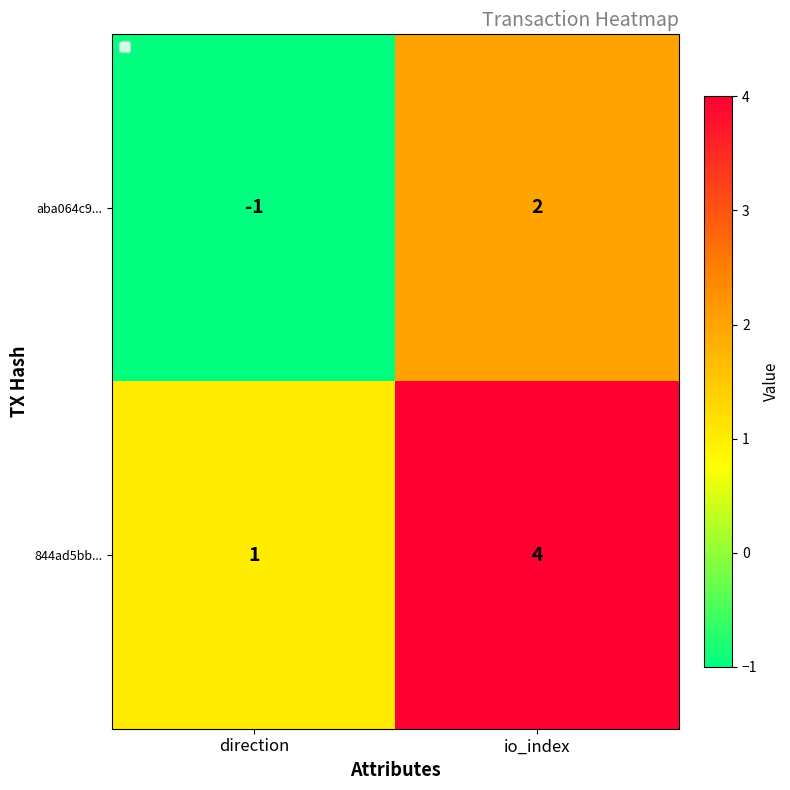

At which category is the sum across all series the highest?

io_index